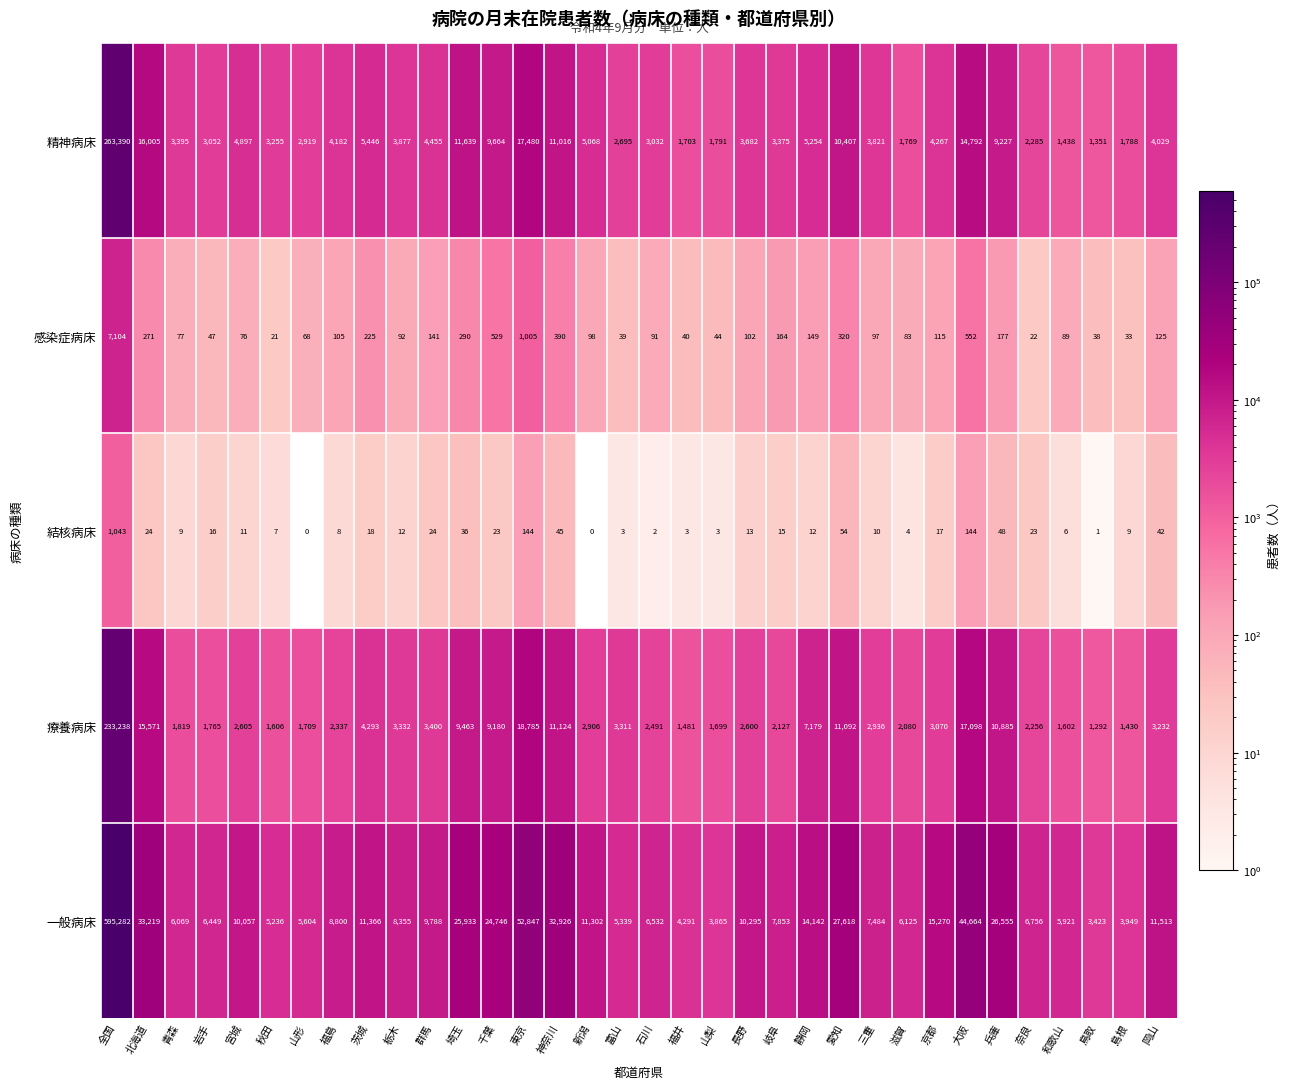

What is the spread (max minus min) of values at 岐阜?

7838